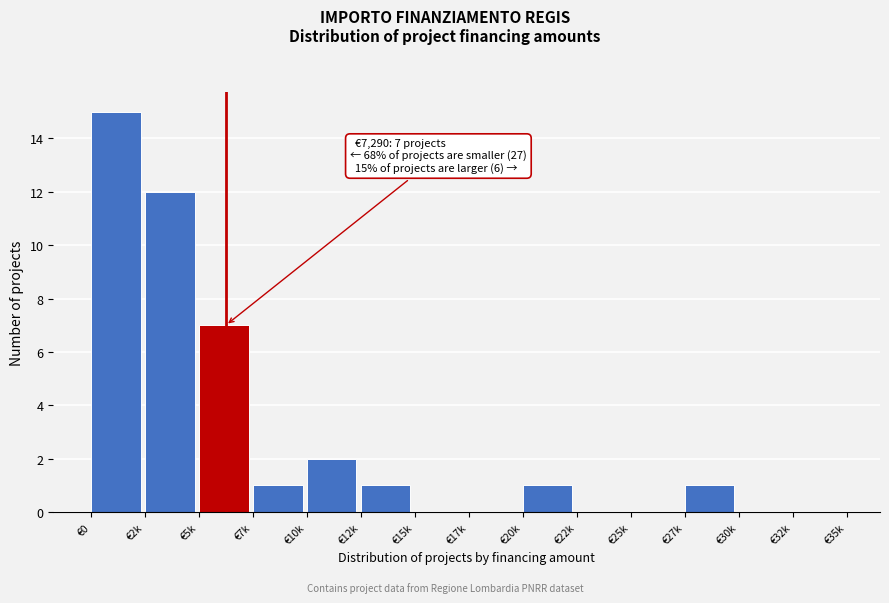

Reading right to left, what are all the values shown in this chart?

€32k=0	€30k=0	€27k=1	€25k=0	€22k=0	€20k=1	€17k=0	€15k=0	€12k=1	€10k=2	€7k=1	€5k=7	€2k=12	€0=15